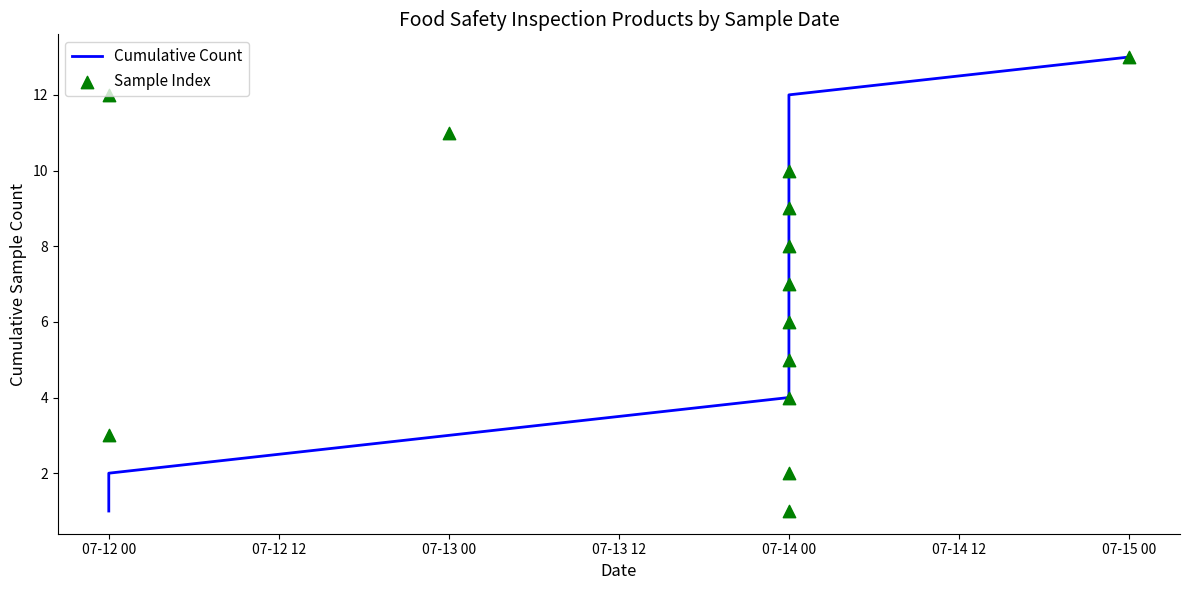

Is the value of Sample Index at 07-12 12 greater than the value of Cumulative Count at 8?

No